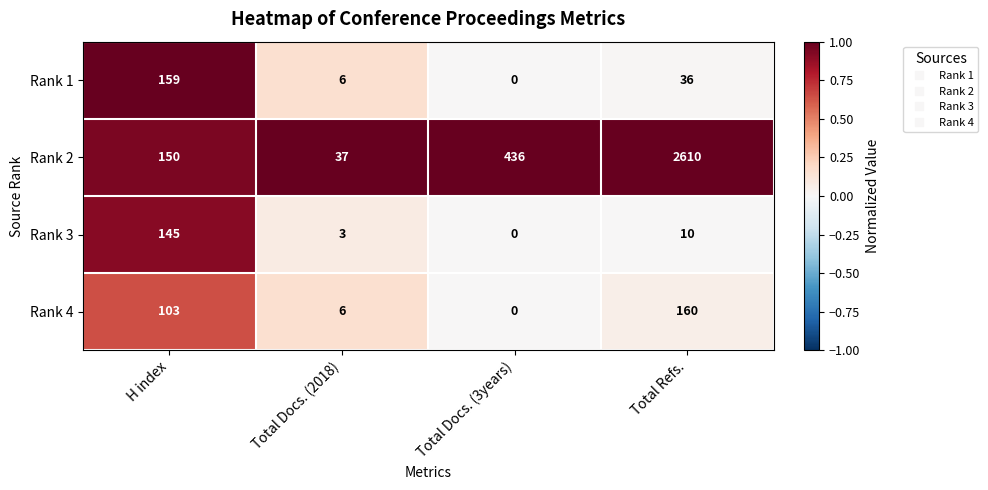

What is the total value across all series at H index?

557